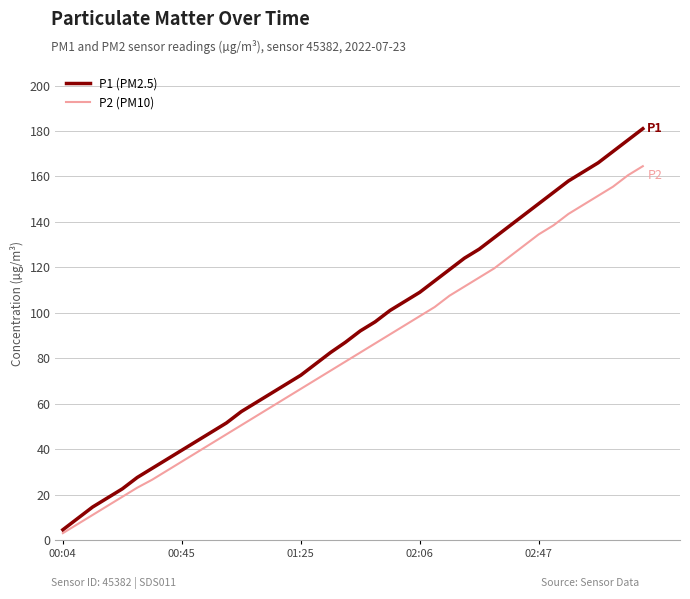

True or false: P2 (PM10) has more than 1 points higher than both neighbors.

False